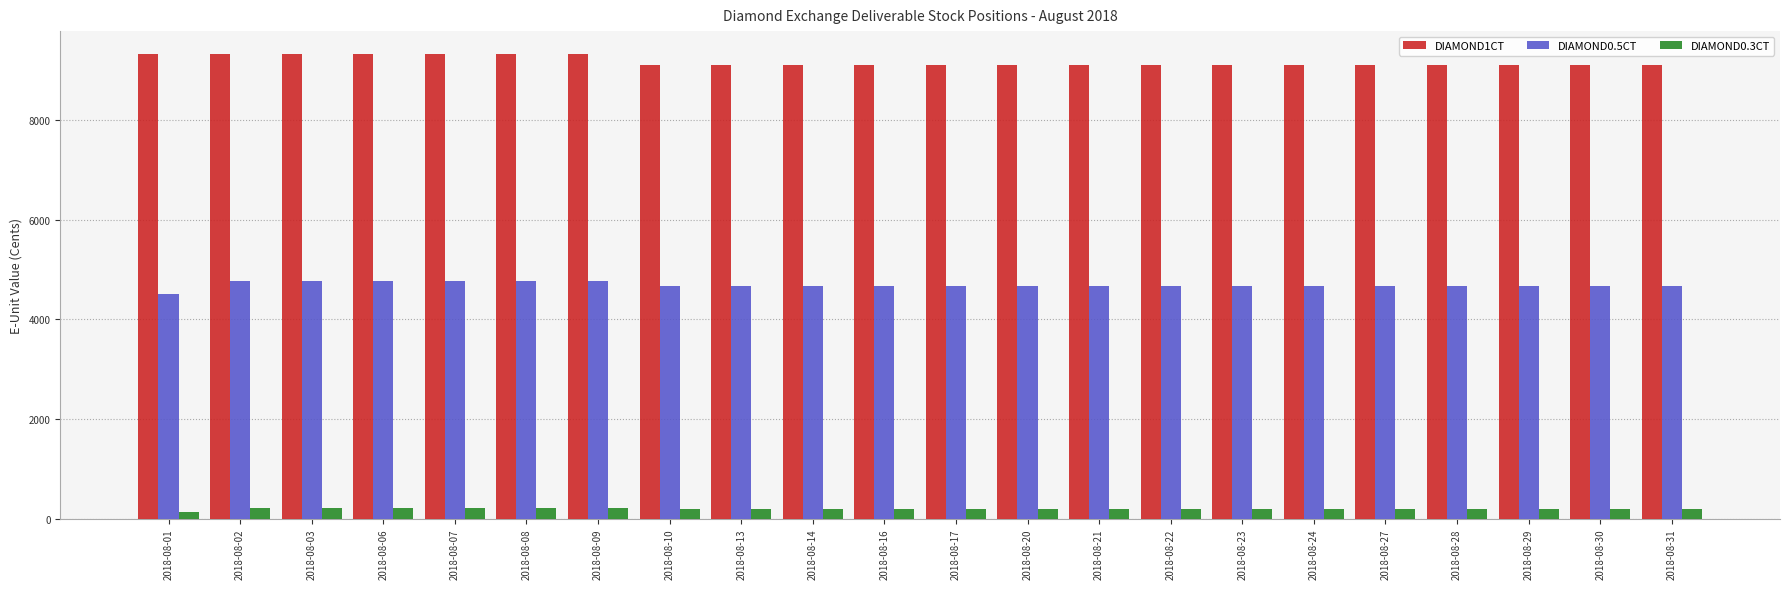

What is the sum of all DIAMOND0.5CT values?

103058